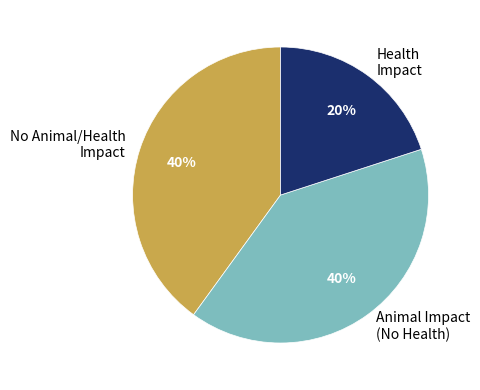

Combined, do Health Impact and No Animal/Health Impact account for over 50%?

Yes